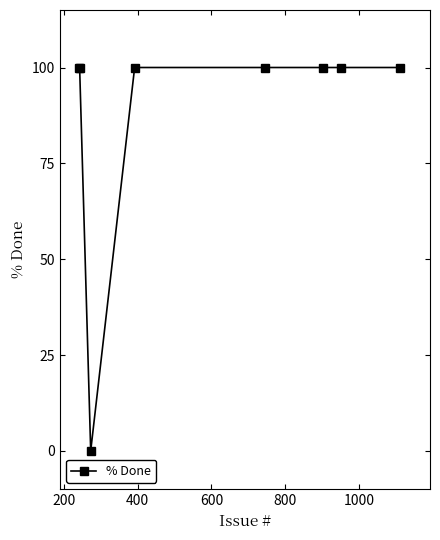

Reading right to left, transcribe all the data shown in this chart.

100	100	100	100	100	0	100	100